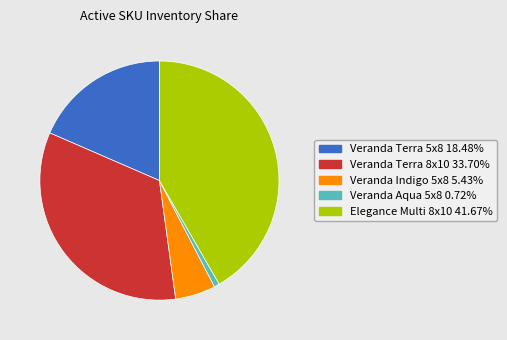

Is there a majority slice in this chart?

No